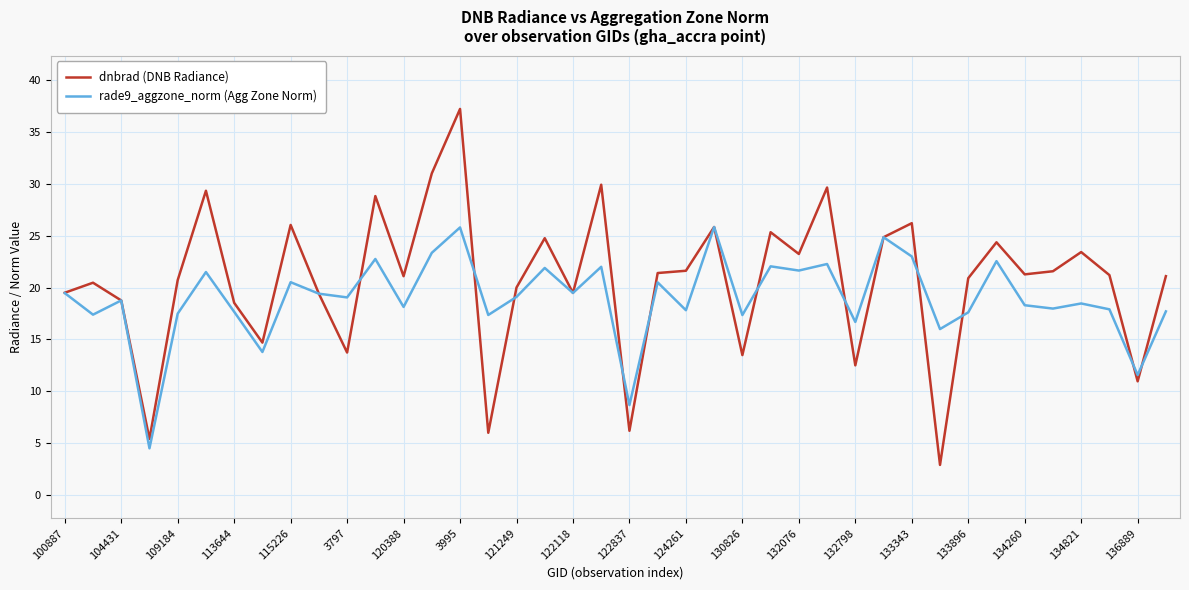

What is the difference between the maximum and minimum values in the rade9_aggzone_norm (Agg Zone Norm) series?

21.3